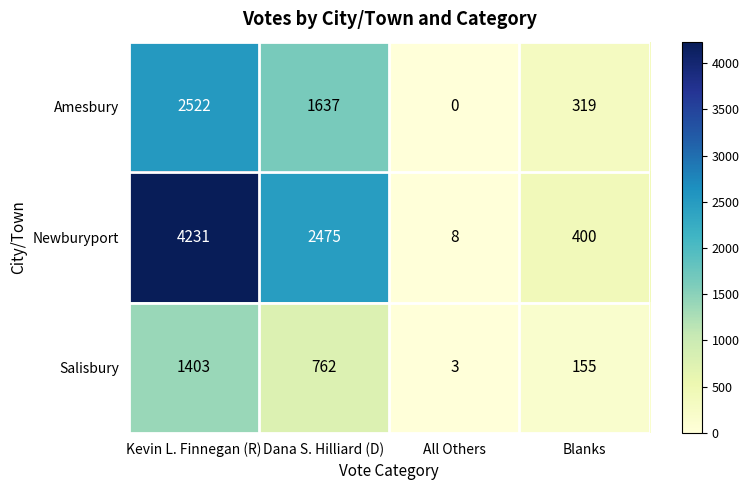

What is the difference between the highest and lowest values at Blanks?

245